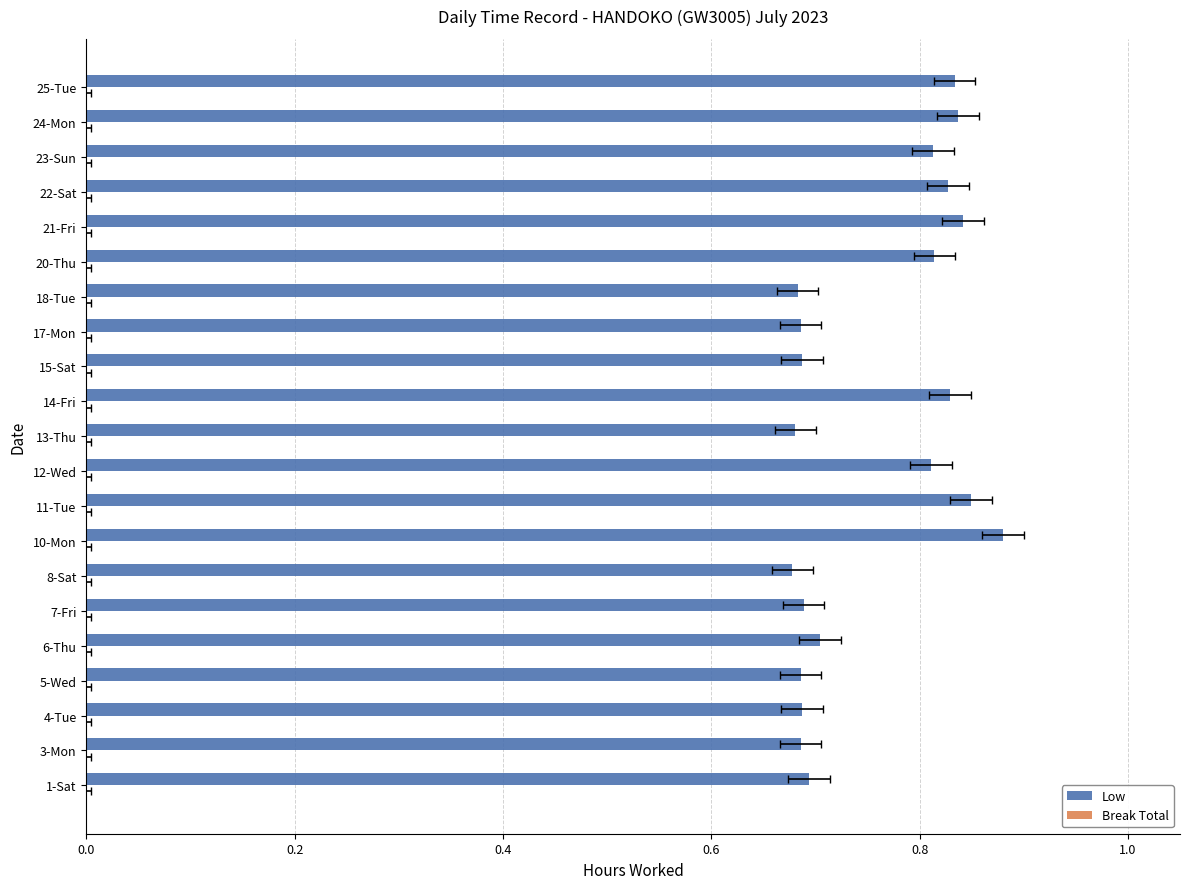

What is the greatest value displayed?

0.9